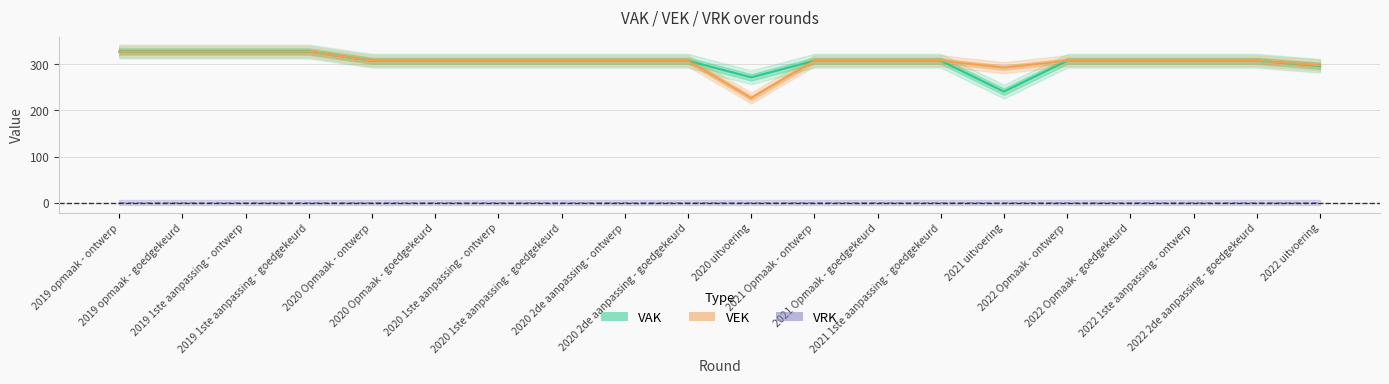

Rank the categories by value from highest to lowest.

2019 opmaak - ontwerp, 2019 opmaak - goedgekeurd, 2019 1ste aanpassing - ontwerp, 2019 1ste aanpassing - goedgekeurd, 2020 Opmaak - ontwerp, 2020 Opmaak - goedgekeurd, 2020 1ste aanpassing - ontwerp, 2020 1ste aanpassing - goedgekeurd, 2020 2de aanpassing - ontwerp, 2020 2de aanpassing - goedgekeurd, 2021 Opmaak - ontwerp, 2021 Opmaak - goedgekeurd, 2021 1ste aanpassing - goedgekeurd, 2022 Opmaak - ontwerp, 2022 Opmaak - goedgekeurd, 2022 1ste aanpassing - ontwerp, 2022 2de aanpassing - goedgekeurd, 2022 uitvoering, 2021 uitvoering, 2020 uitvoering